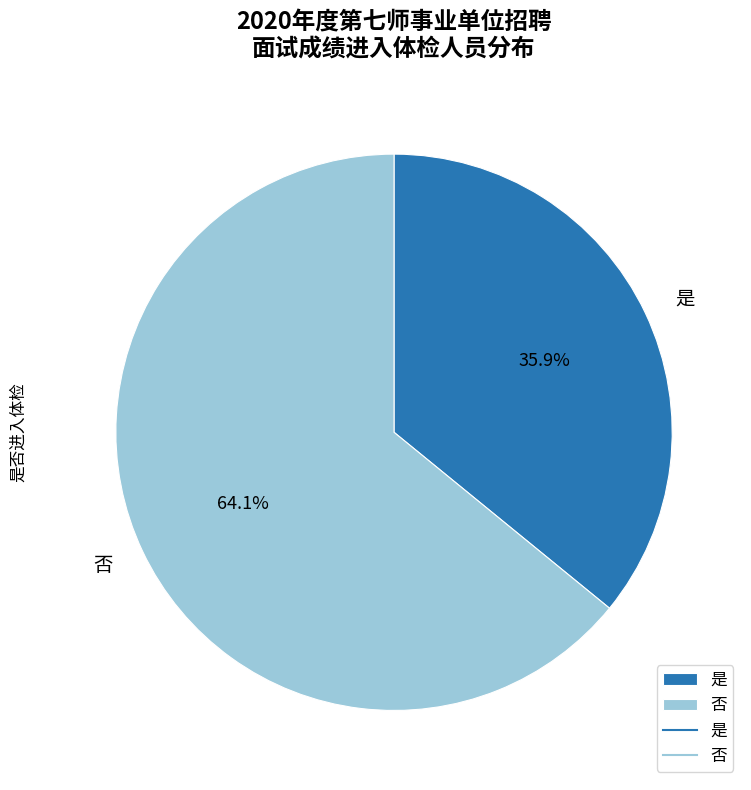

Count the number of slices in the pie.

2